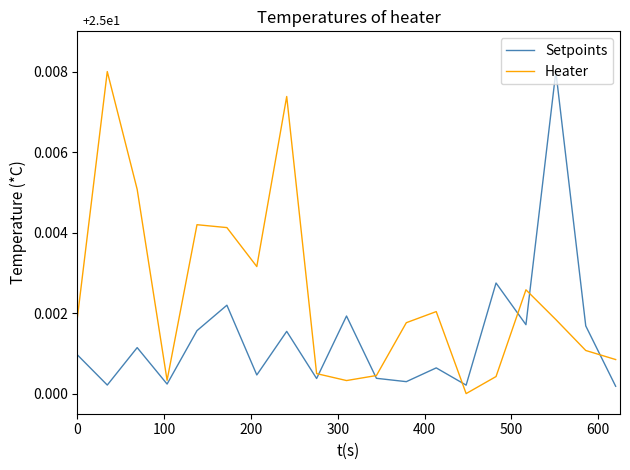

Rank the series by their average value, from highest to lowest.

Heater, Setpoints